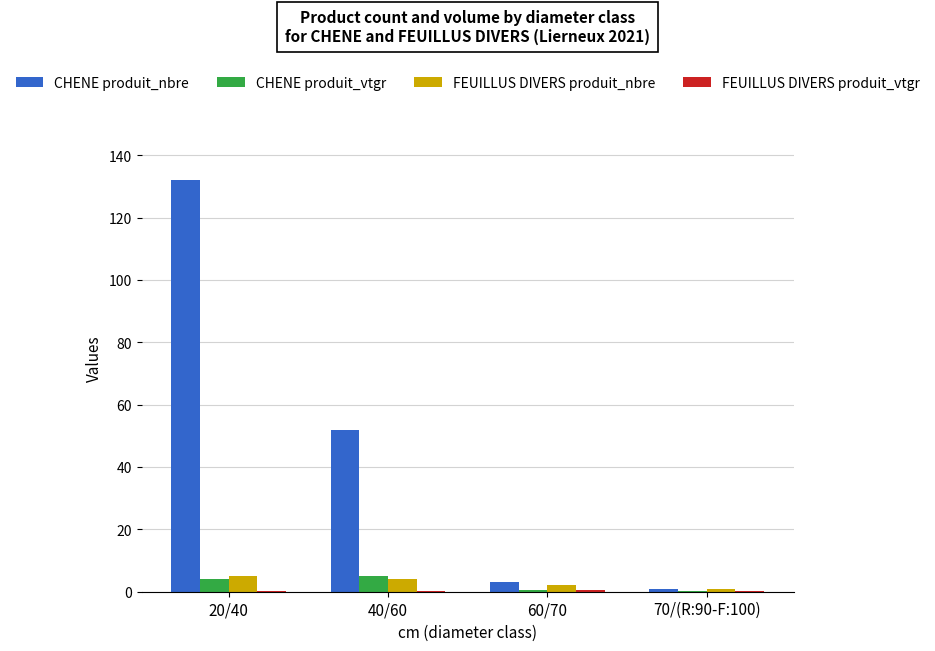

At which category is the sum across all series the highest?

20/40